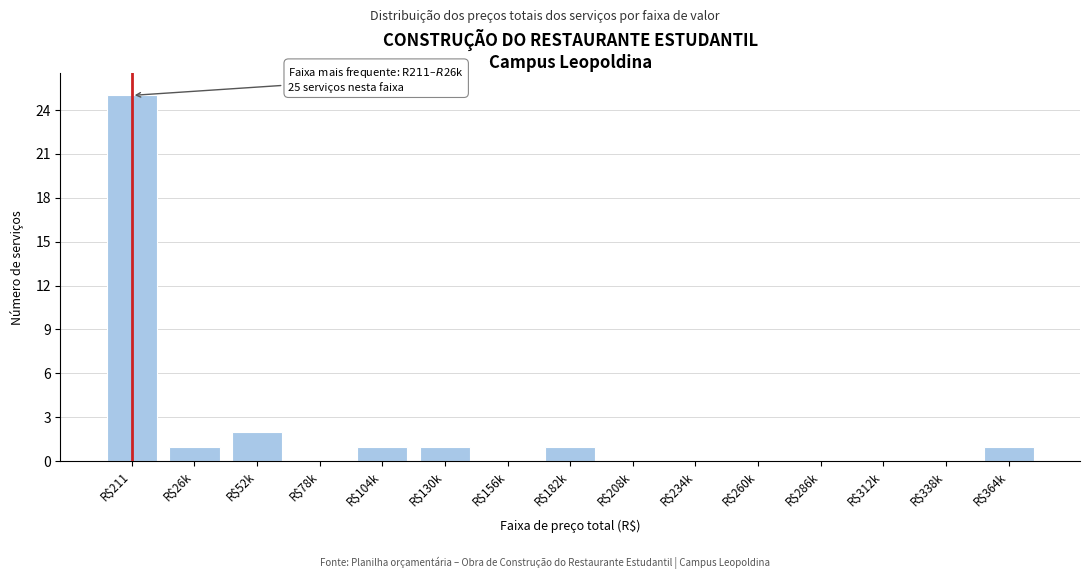

Which label corresponds to the largest value in the chart?

R$211